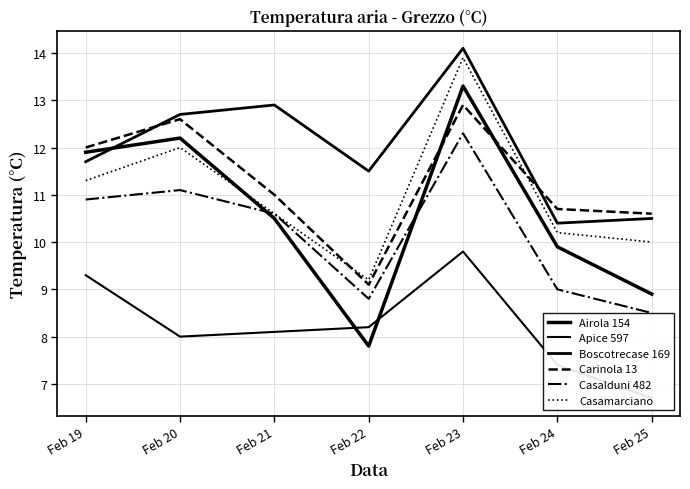

What is the difference between the second highest and second lowest values in the Airola 154 series?

3.3